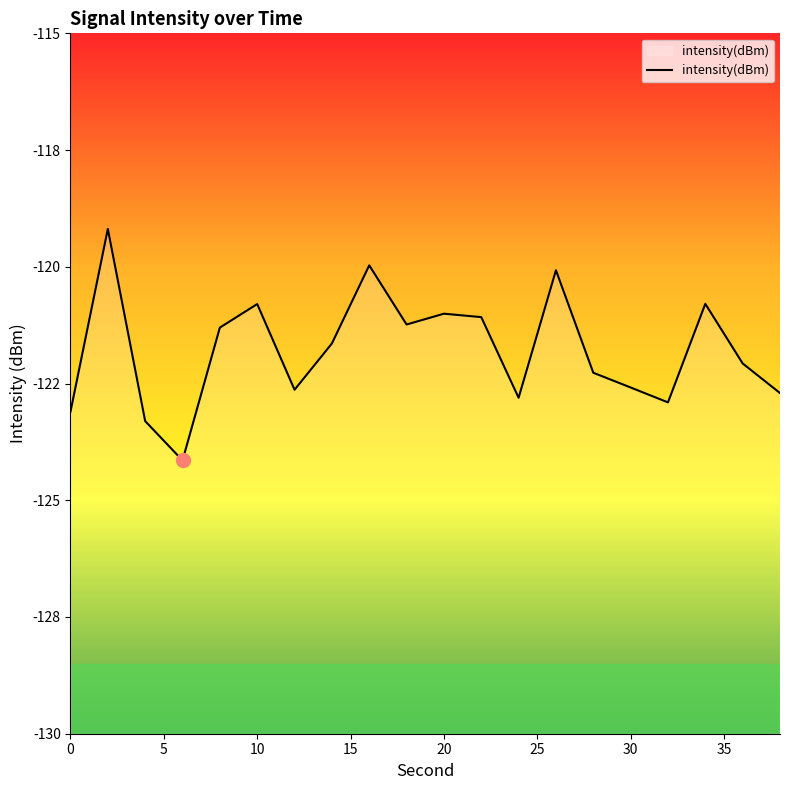

Is it true that the value at 11 is -201.5?

False